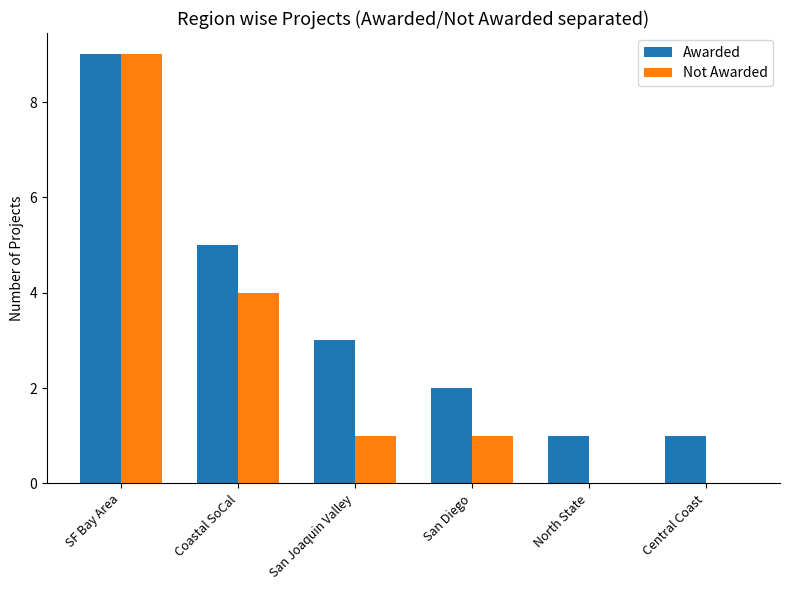

What is the maximum value for Awarded?

9